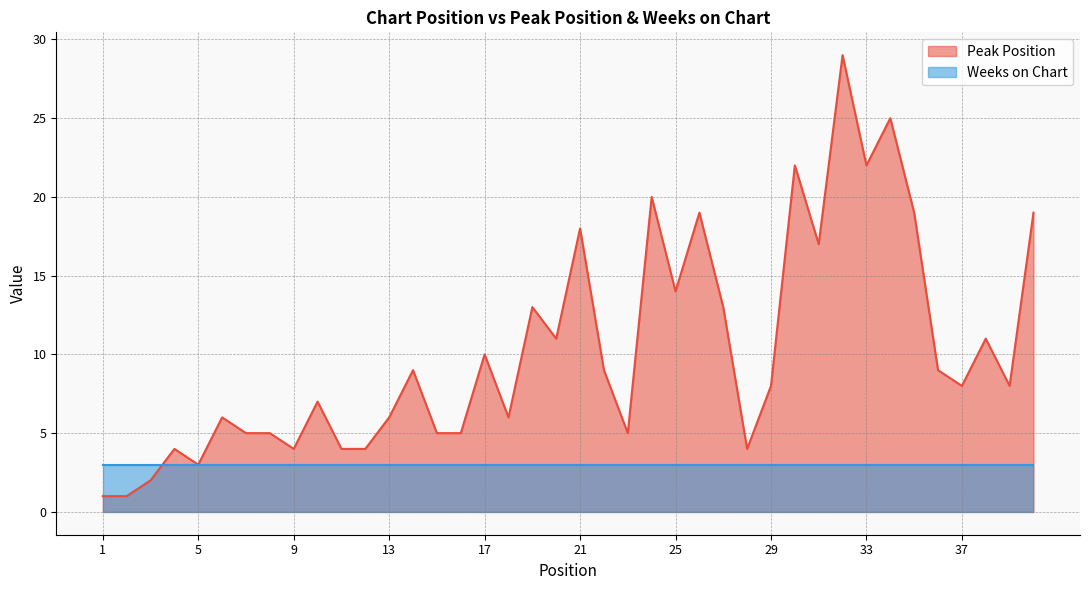

Reading right to left, what are all the values shown in this chart?

19	8	11	8	9	19	25	22	29	17	22	8	4	13	19	14	20	5	9	18	11	13	6	10	5	5	9	6	4	4	7	4	5	5	6	3	4	2	1	1